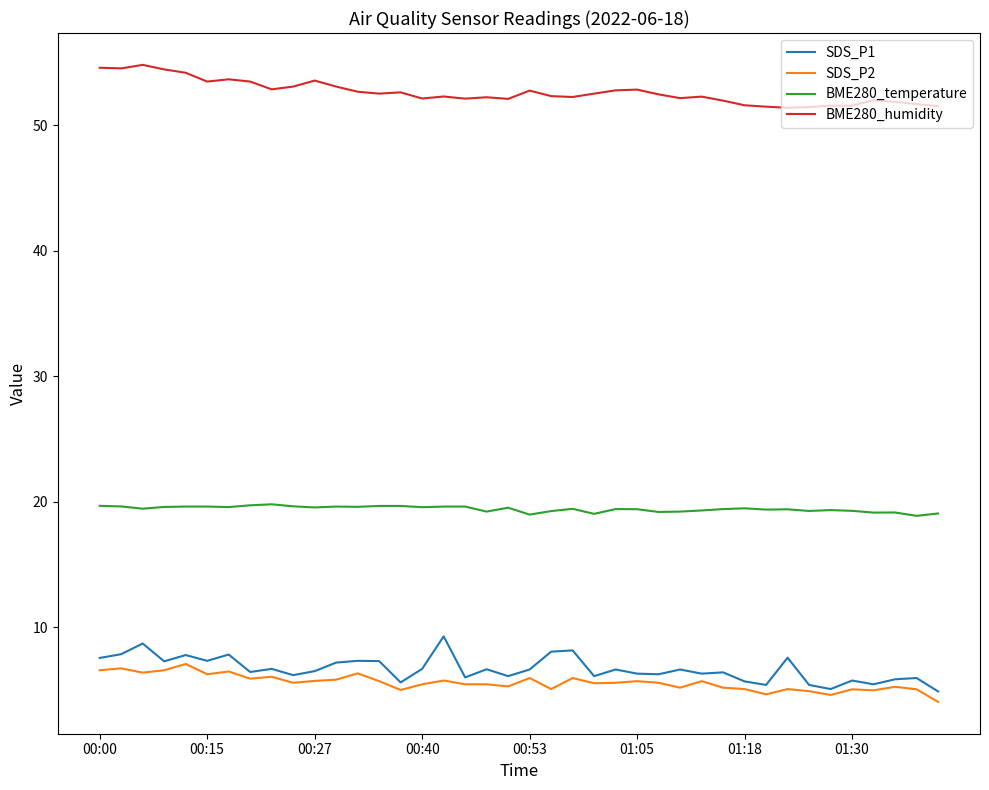

Which series has the largest total across all categories?

BME280_humidity